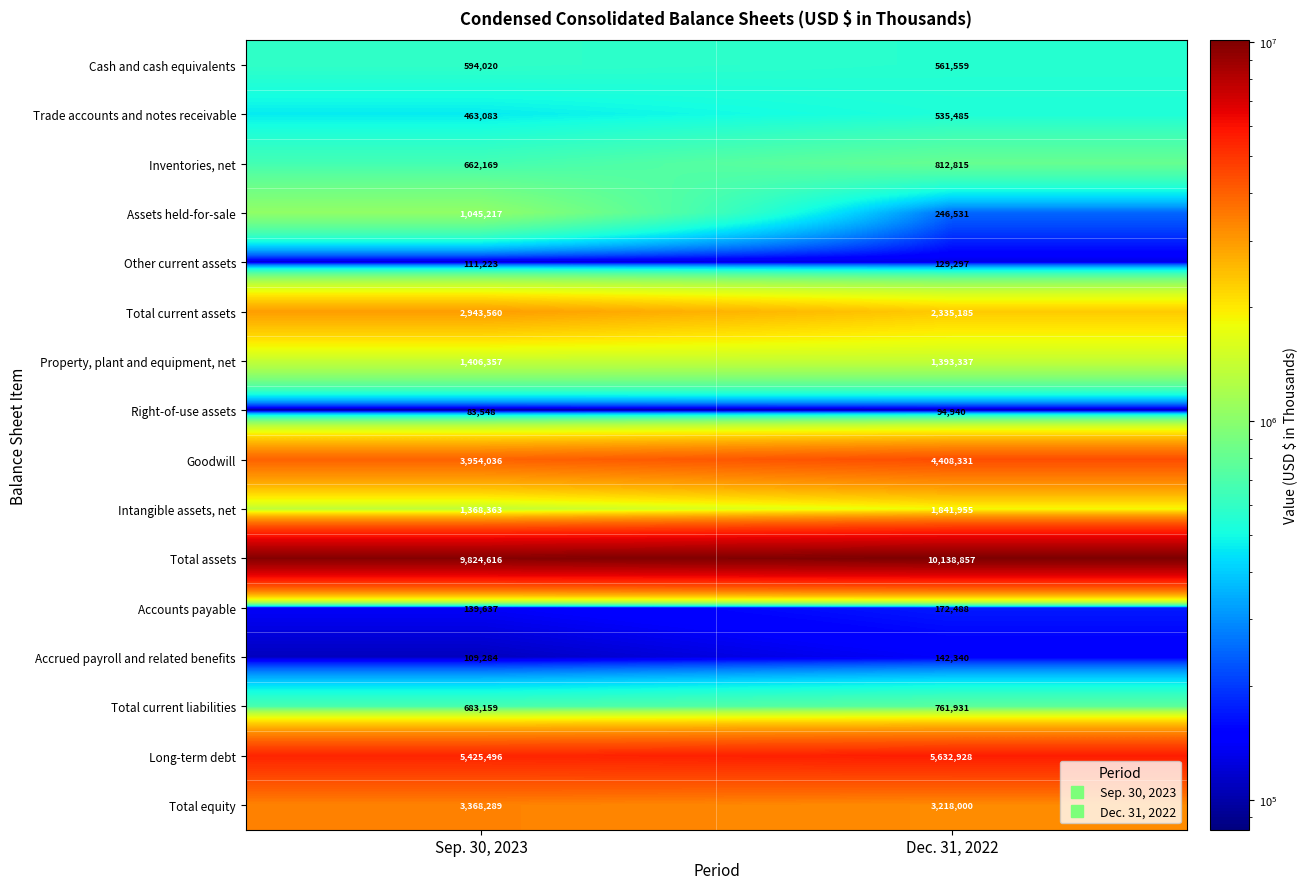

The Total assets series shows 14515150 at Sep. 30, 2023. True or false?

False